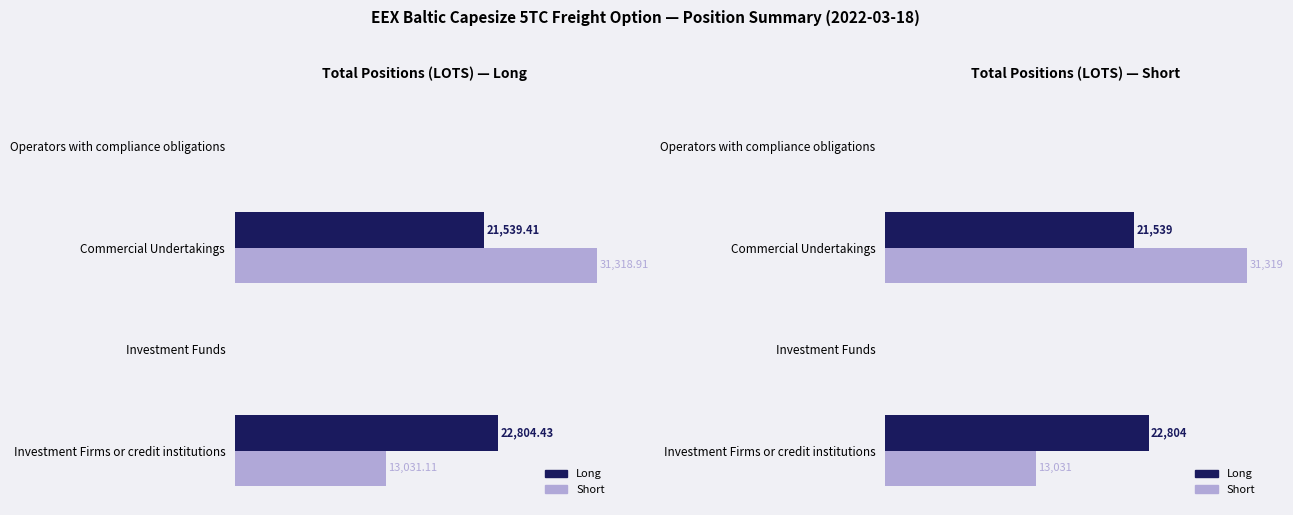

Which series has the widest spread of values?

Short